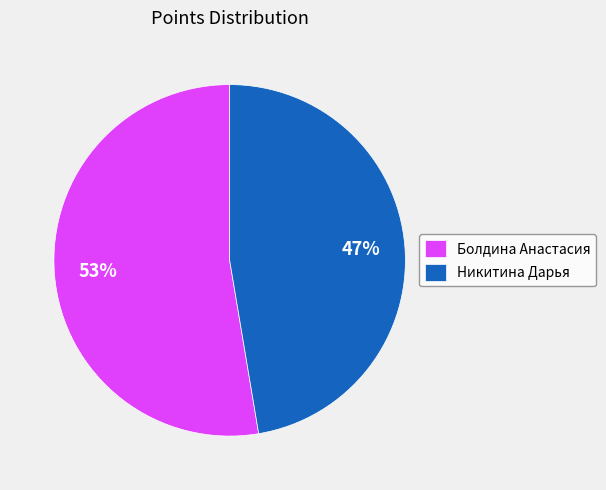

To the nearest percent, what is the average slice percentage?

50%